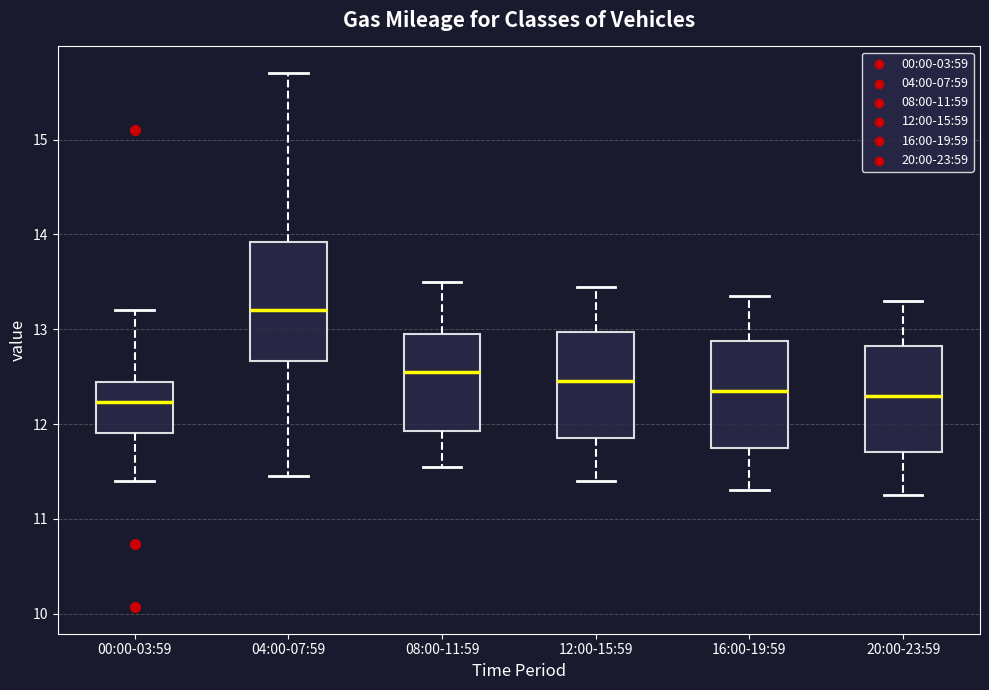

Reading left to right, transcribe this box plot: for each box, give where its median line is, the range the box spans, and where its two whiskers end, as read against the y-axis. The values are not printed on the chart, so give them approximately, as read against the axis.

00:00-03:59: median 12.2, box 11.9 to 12.4, whiskers 11.4 to 13.2
04:00-07:59: median 13.2, box 12.7 to 13.9, whiskers 11.5 to 15.7
08:00-11:59: median 12.6, box 11.9 to 13.0, whiskers 11.6 to 13.5
12:00-15:59: median 12.5, box 11.9 to 13.0, whiskers 11.4 to 13.5
16:00-19:59: median 12.4, box 11.8 to 12.9, whiskers 11.3 to 13.4
20:00-23:59: median 12.3, box 11.7 to 12.8, whiskers 11.3 to 13.3